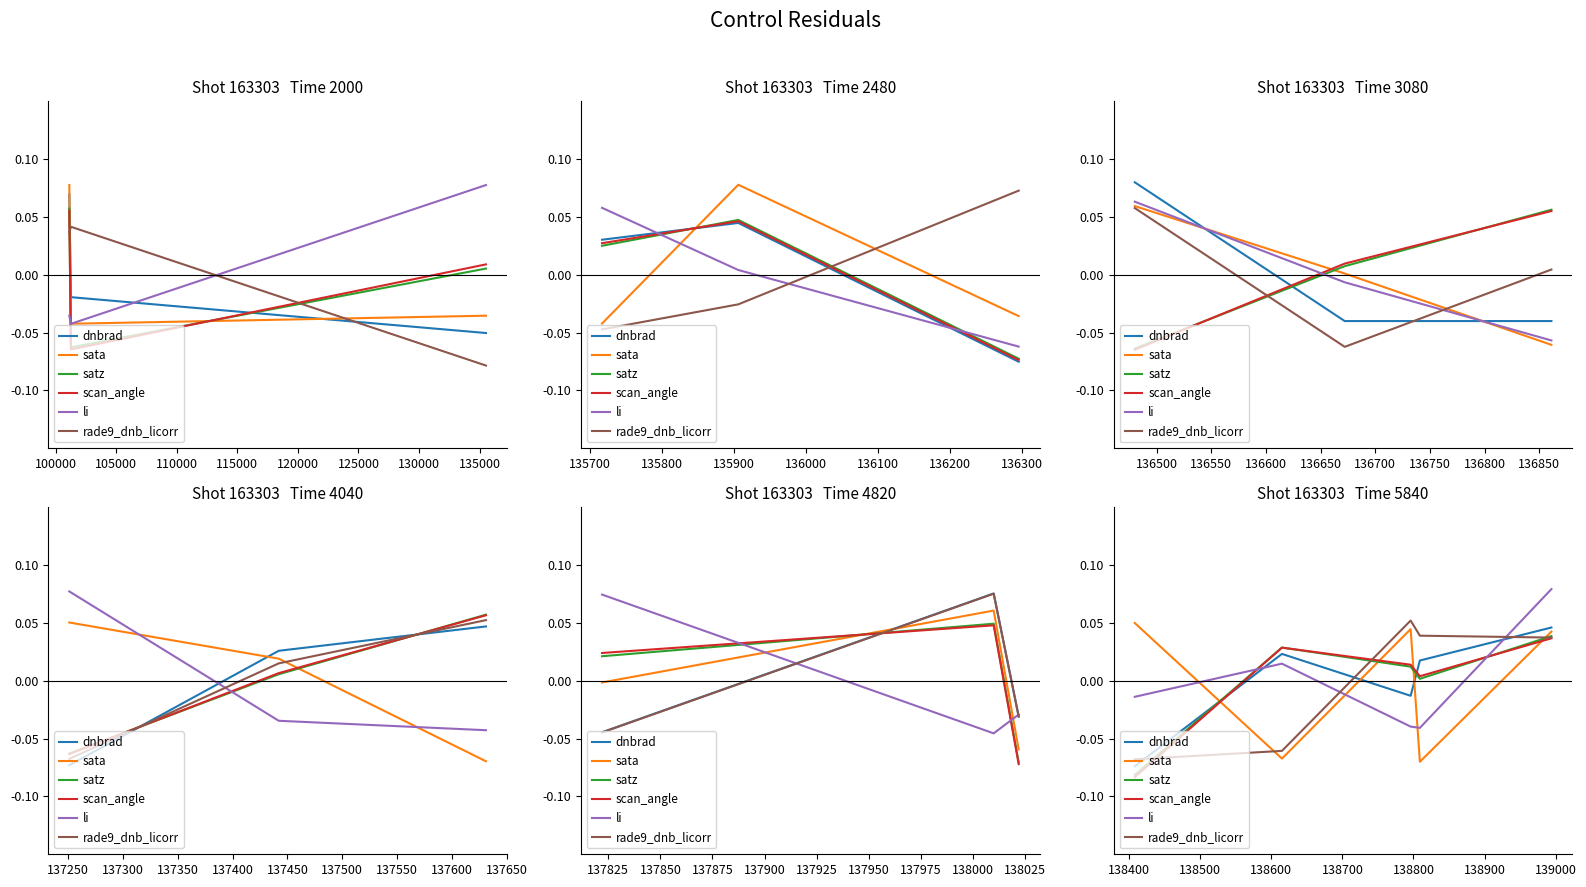

True or false: satz and sata intersect in this chart.

True